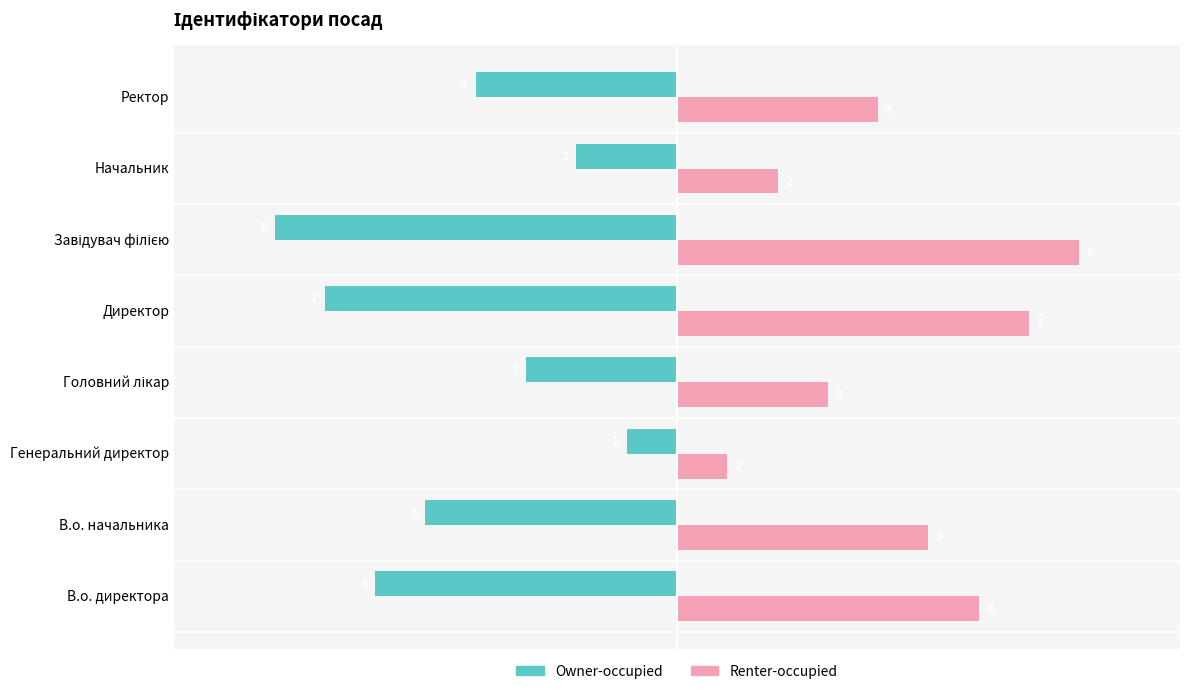

What is the maximum value for Owner-occupied?

-1